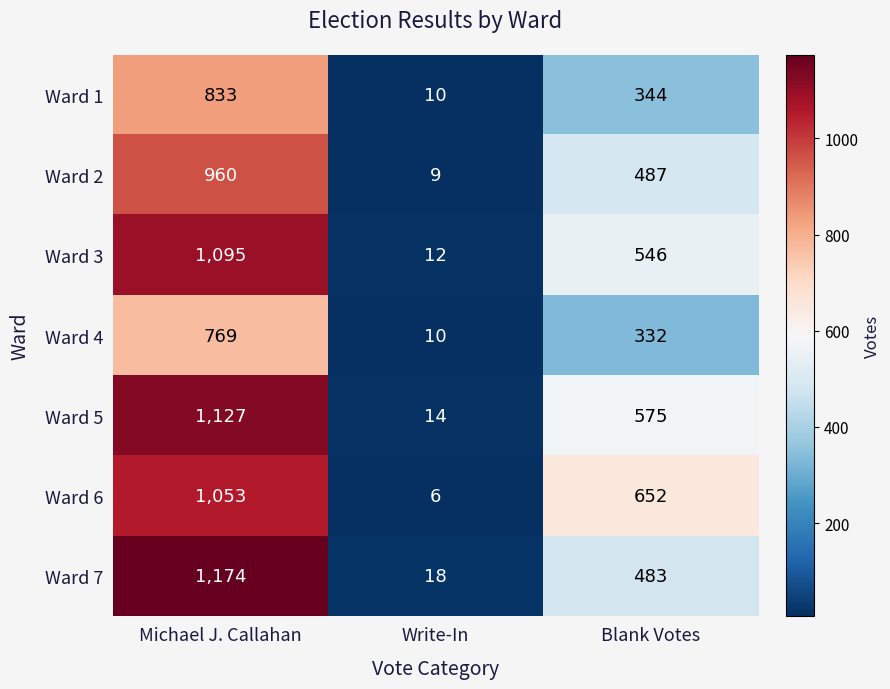

Which series has the largest total across all categories?

Ward 5